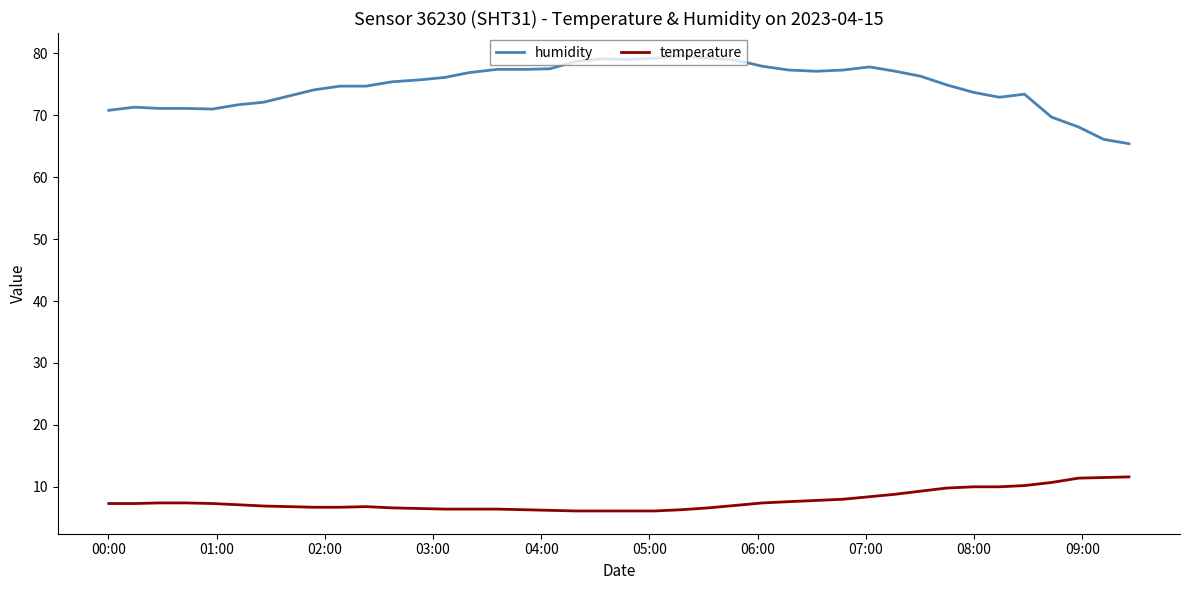

What is the difference between the maximum and minimum values in the temperature series?

5.5